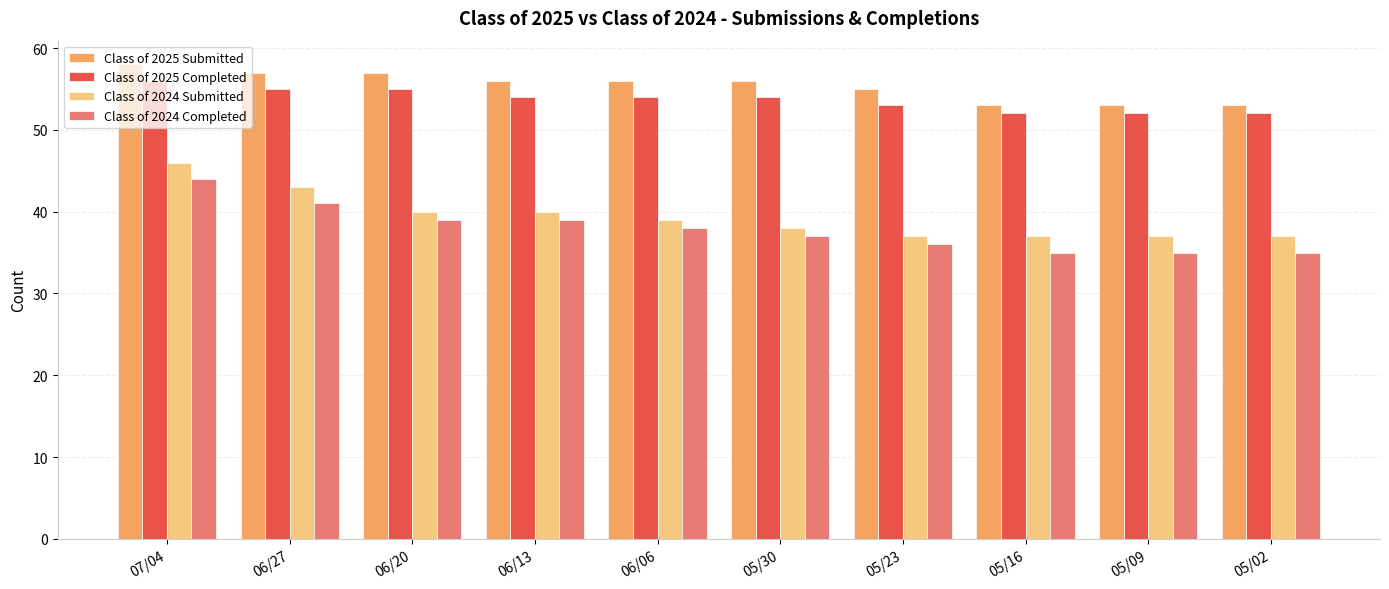

At how many categories does at least one series exceed 49?

10